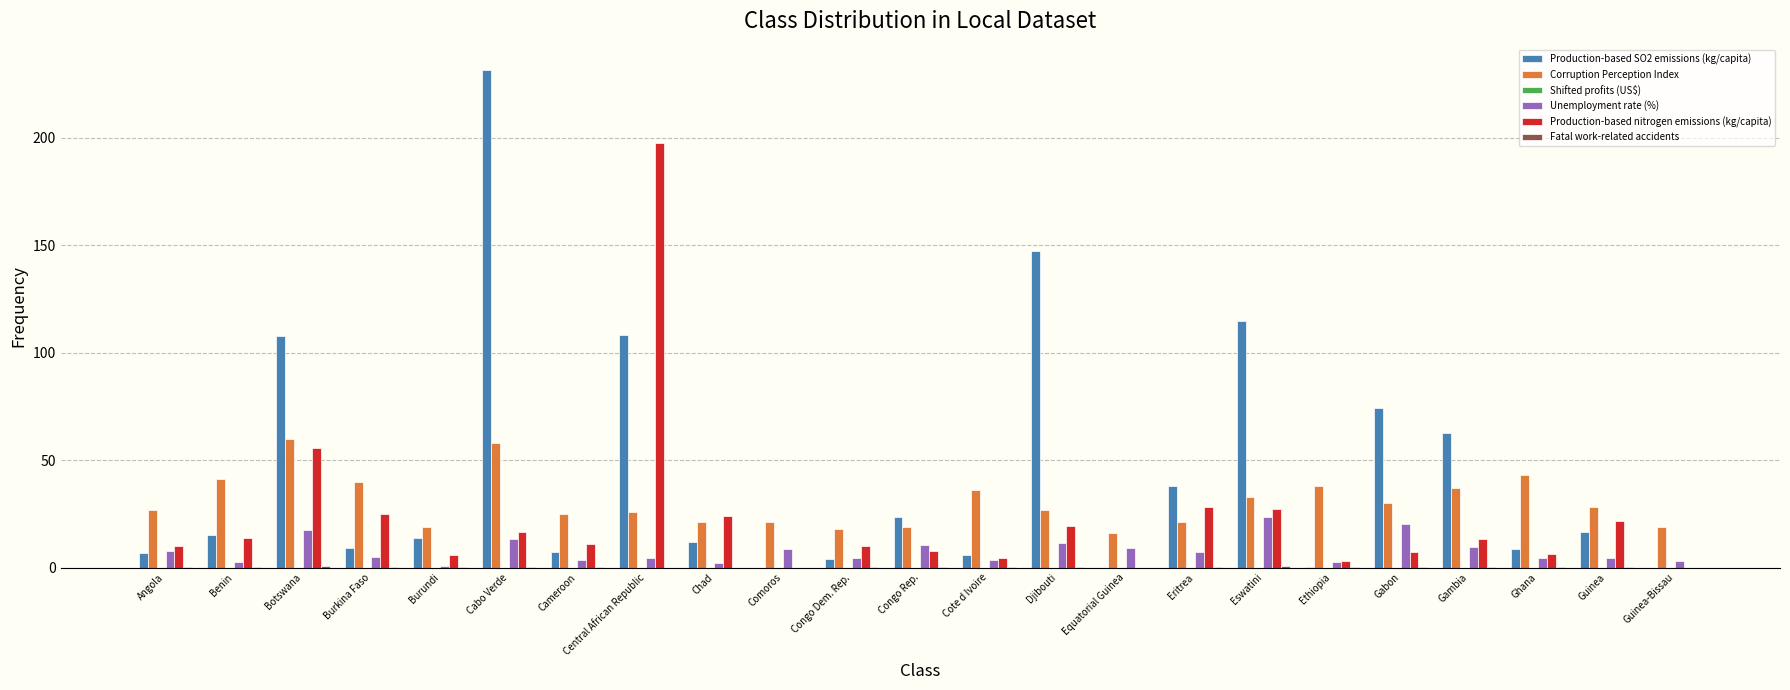

What is the total value across all series at Comoros?

29.4